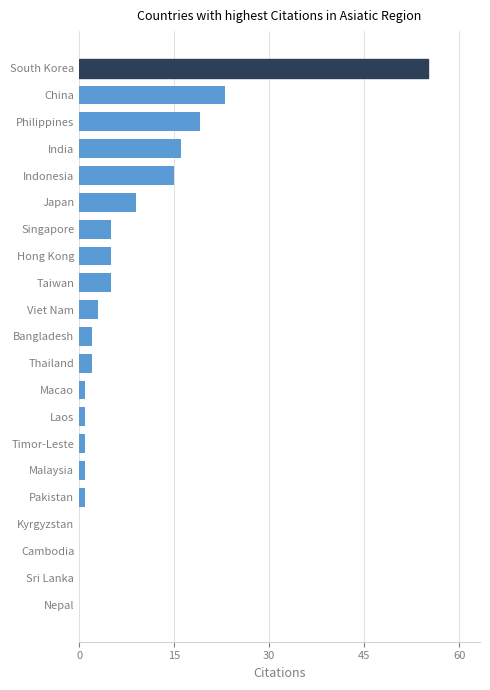

The chart shows a value of 0 at Sri Lanka. True or false?

True